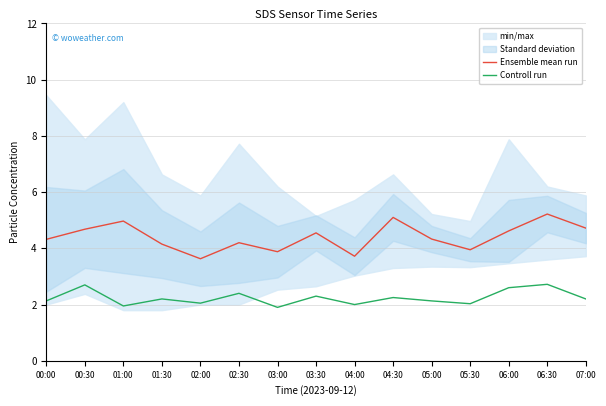

Between 01:00 and 05:00, which series saw the biggest shift?

Ensemble mean run